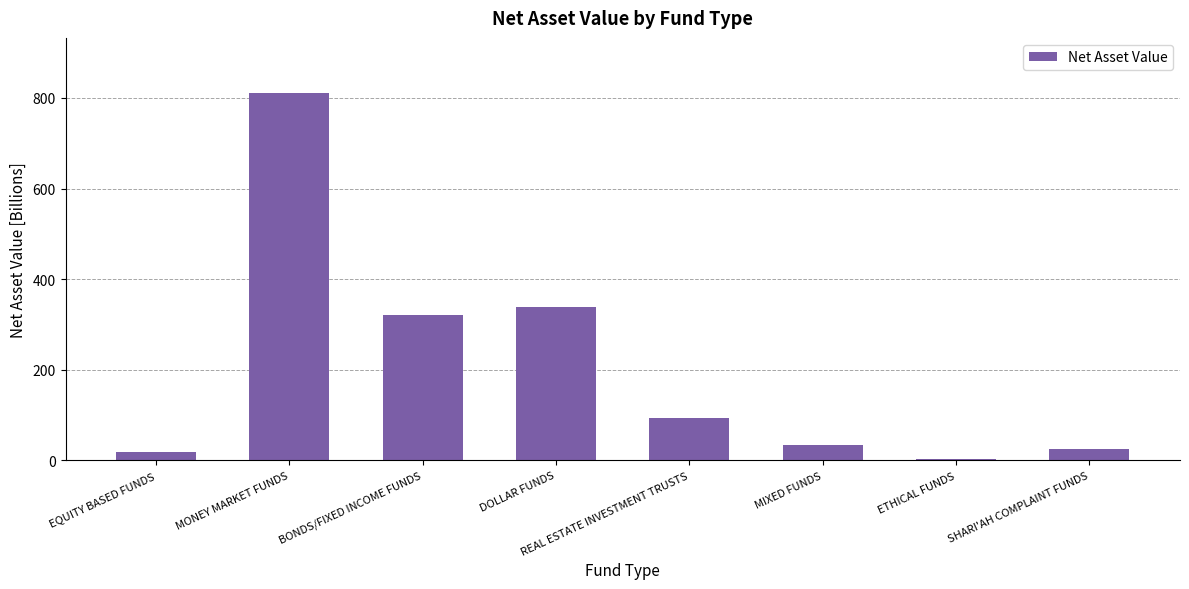

How many values are below 93?

4